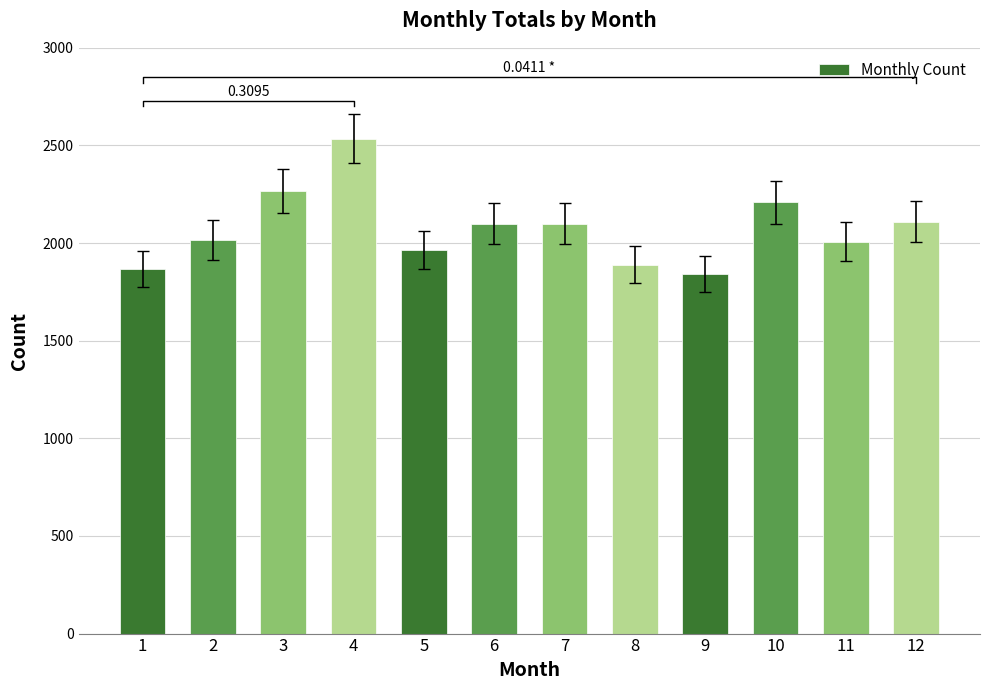

What is the difference between the values at 11 and 10?

200